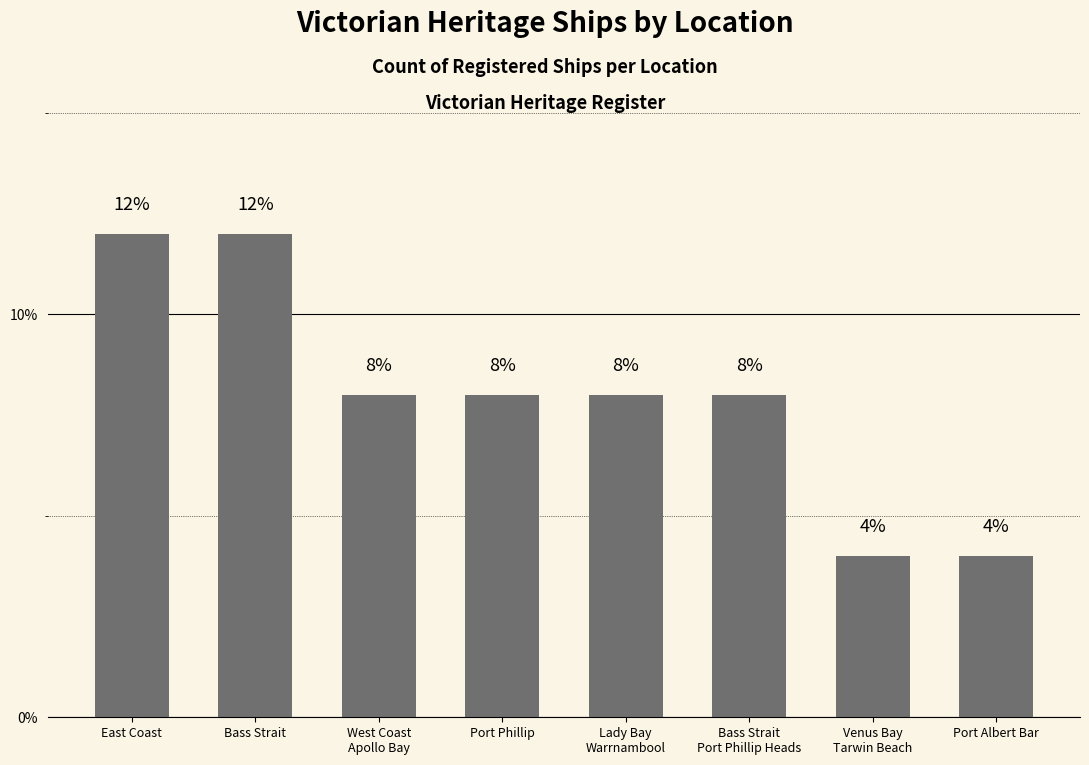

Is it true that the value at East Coast is 21?

False